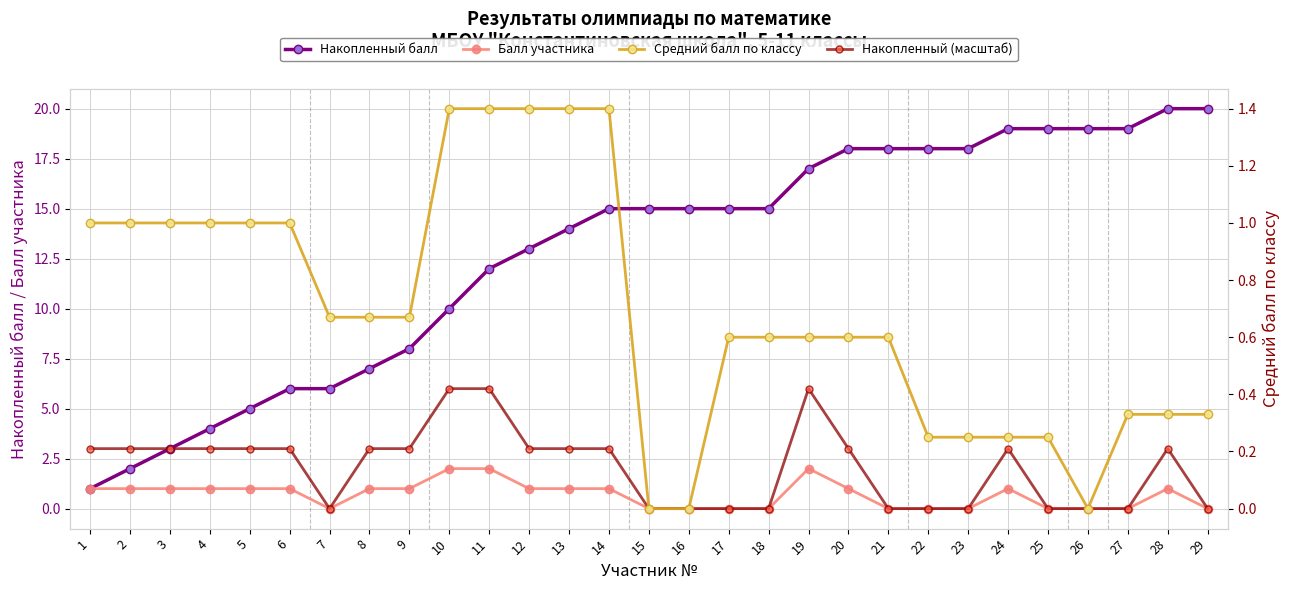

What is the sum of the Накопленный балл values at 22 and 27?

37.0